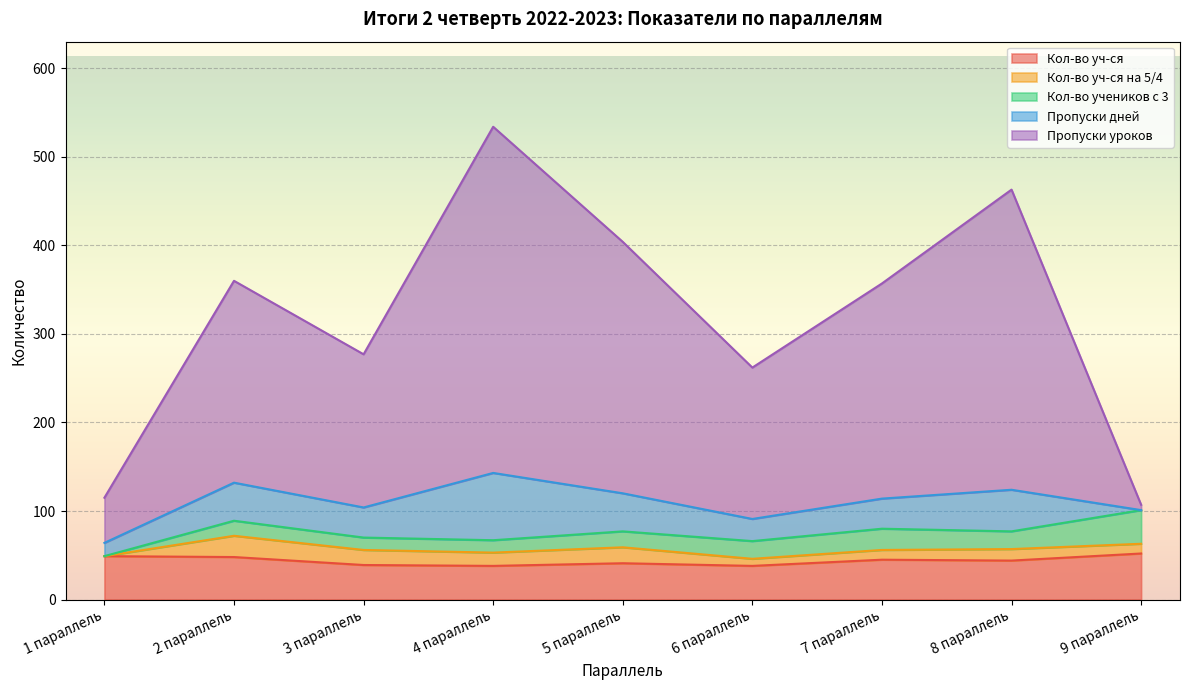

How many interior local peaks does the Кол-во уч-ся series have?

2